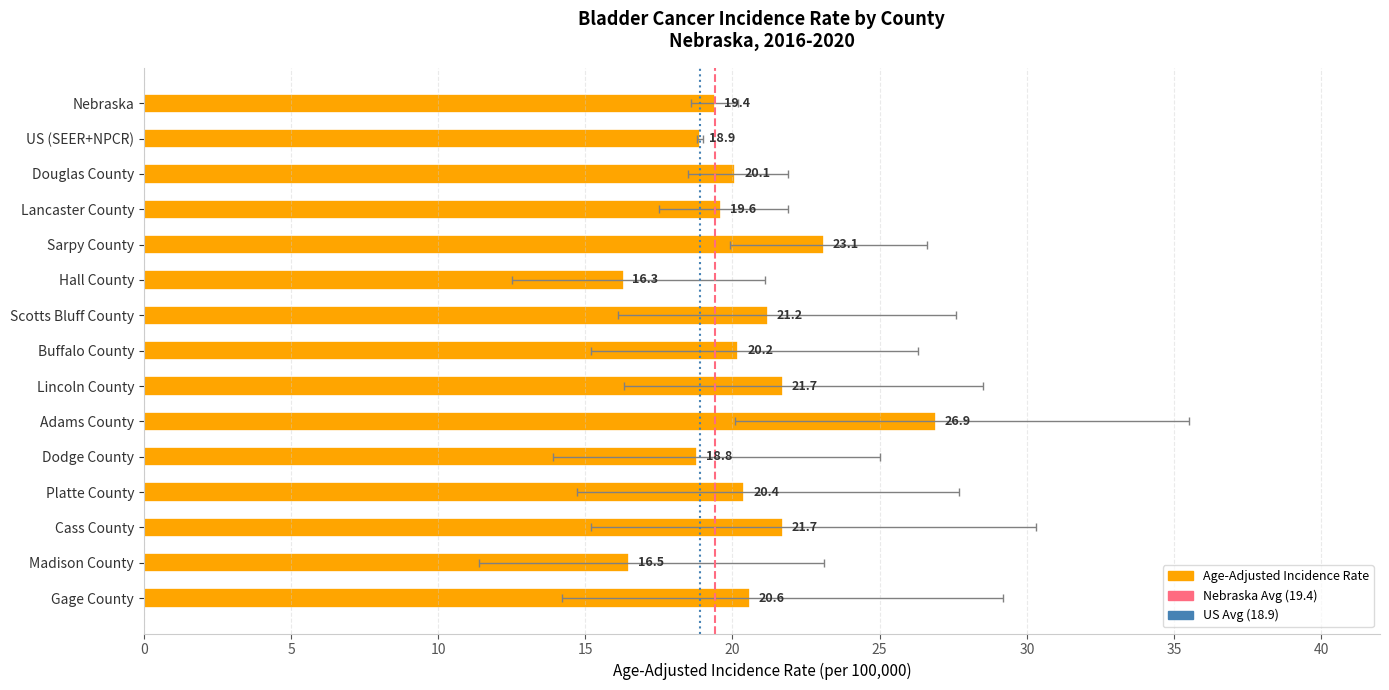

What is the label of the 4th bar from the right?

Platte County